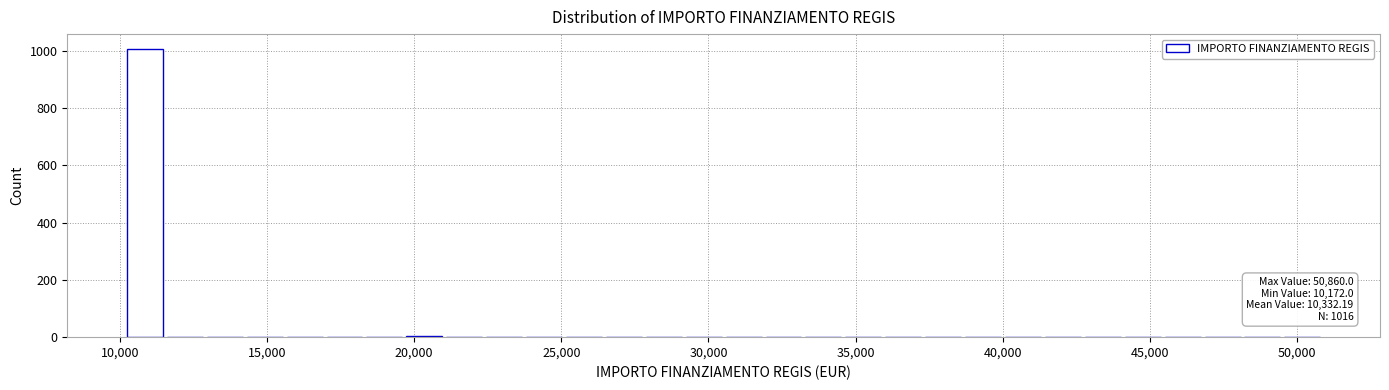

Read against the x-axis, roughly where is the centre of the tallest bar?

11000